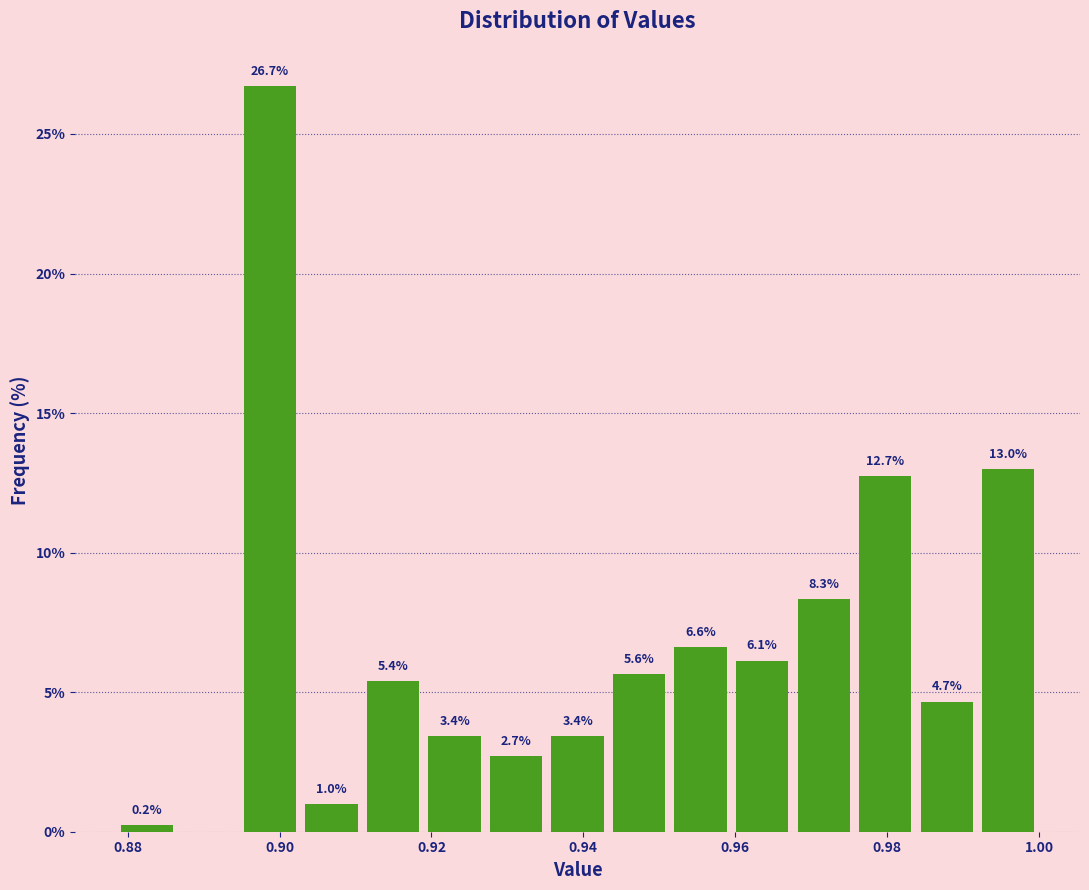

Over which range of the x-axis is the bar tallest?

0.894 to 0.902